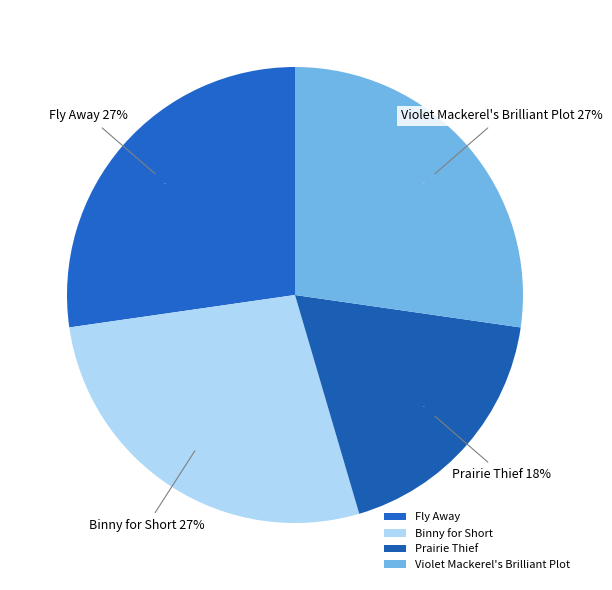

True or false: Prairie Thief accounts for 18% of the total.

True